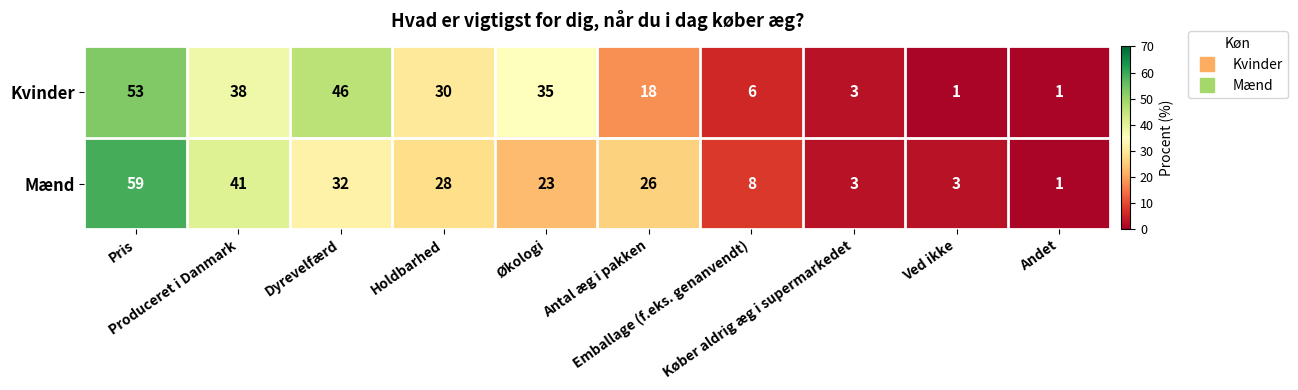

At which category is the sum across all series the highest?

Pris